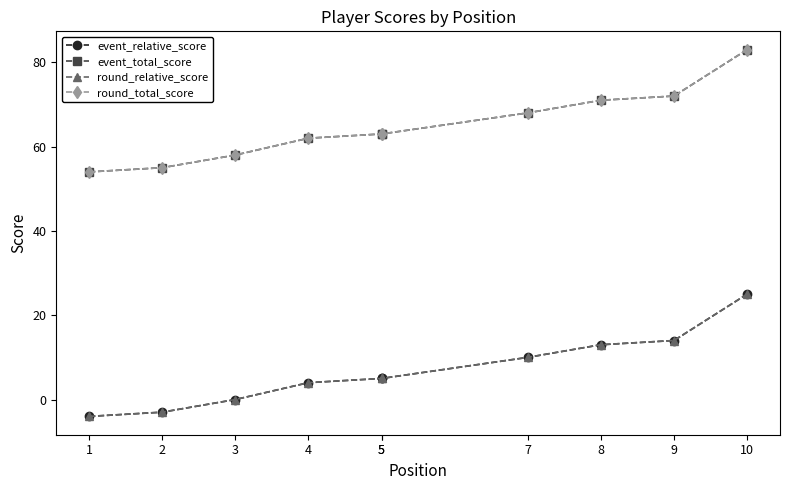

The value of round_relative_score at 3 is 0. True or false?

True